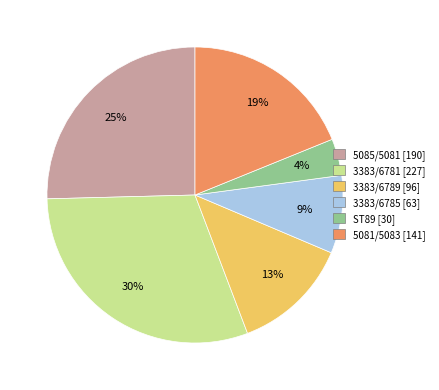

To the nearest percent, what is the average slice percentage?

17%